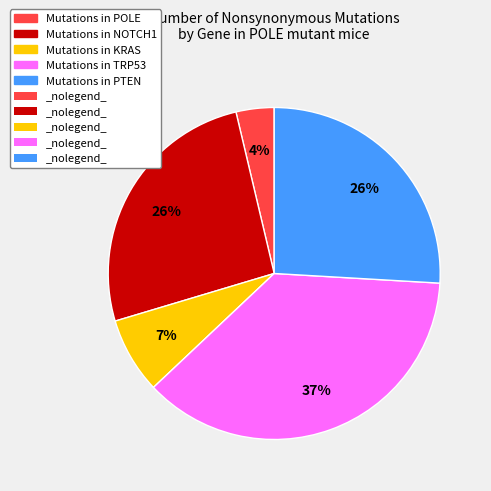

To the nearest percent, what is the average slice percentage?

20%